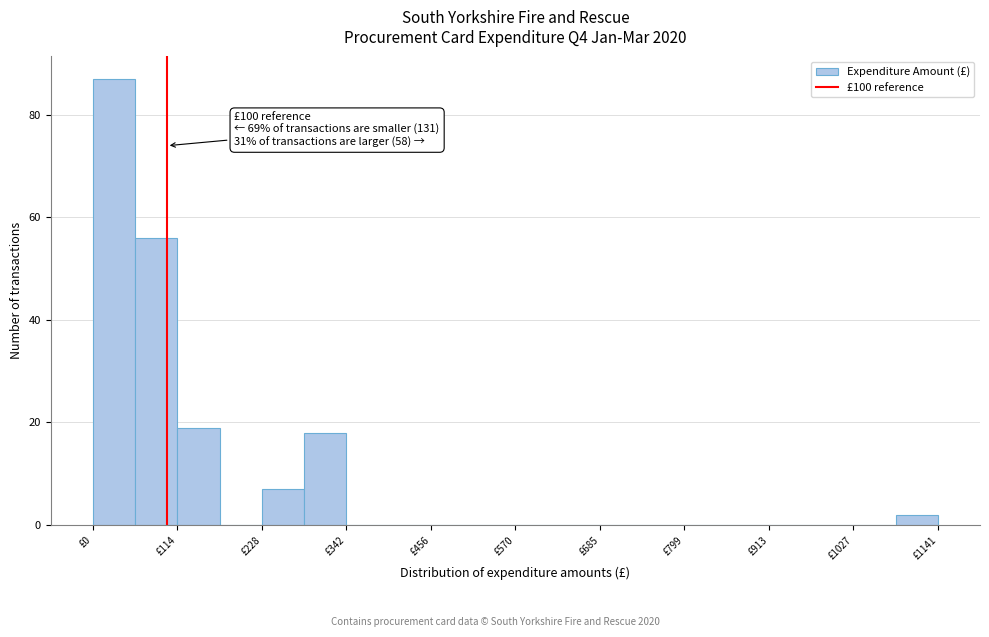

Read against the x-axis, roughly where is the centre of the tallest bar?

20